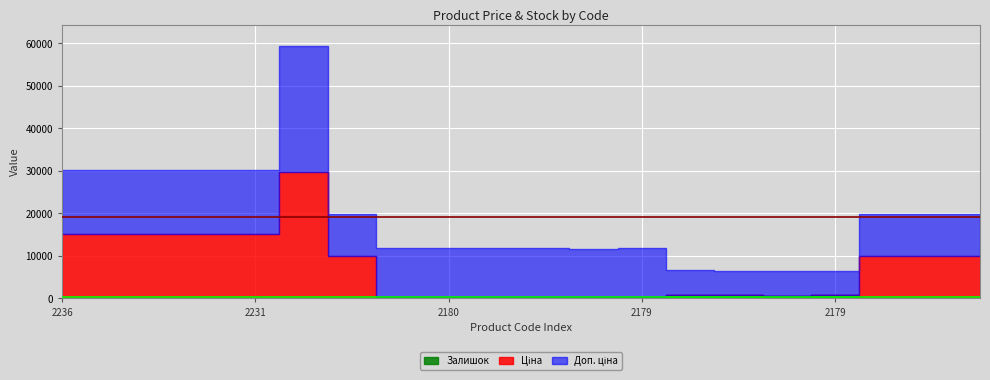

True or false: Доп. ціна and Залишок intersect in this chart.

False